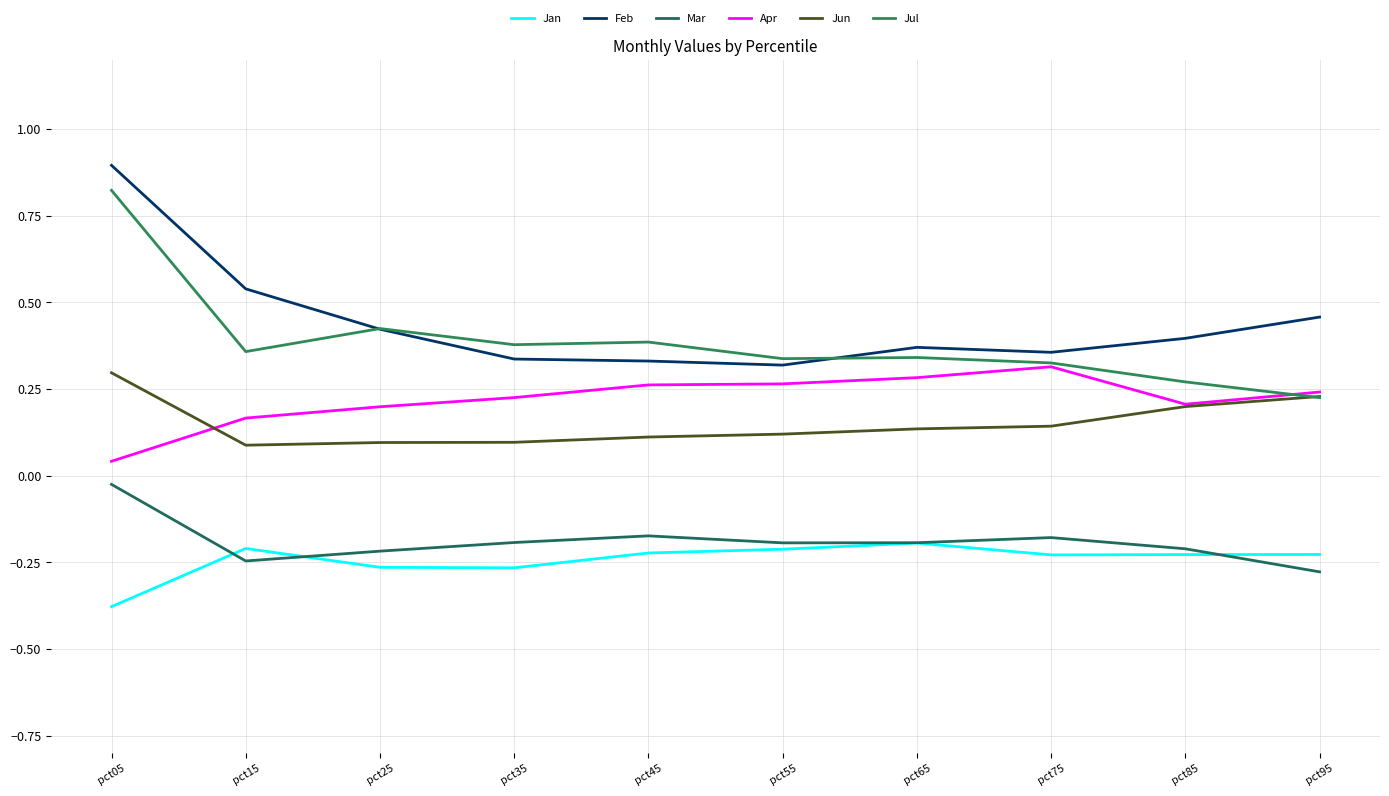

What is the value of the Mar point at the 9th from the left?

-0.2